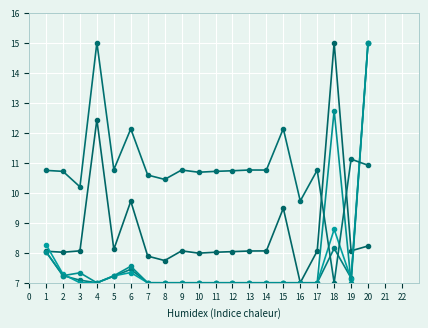

How many distinct data groups are displayed?

5